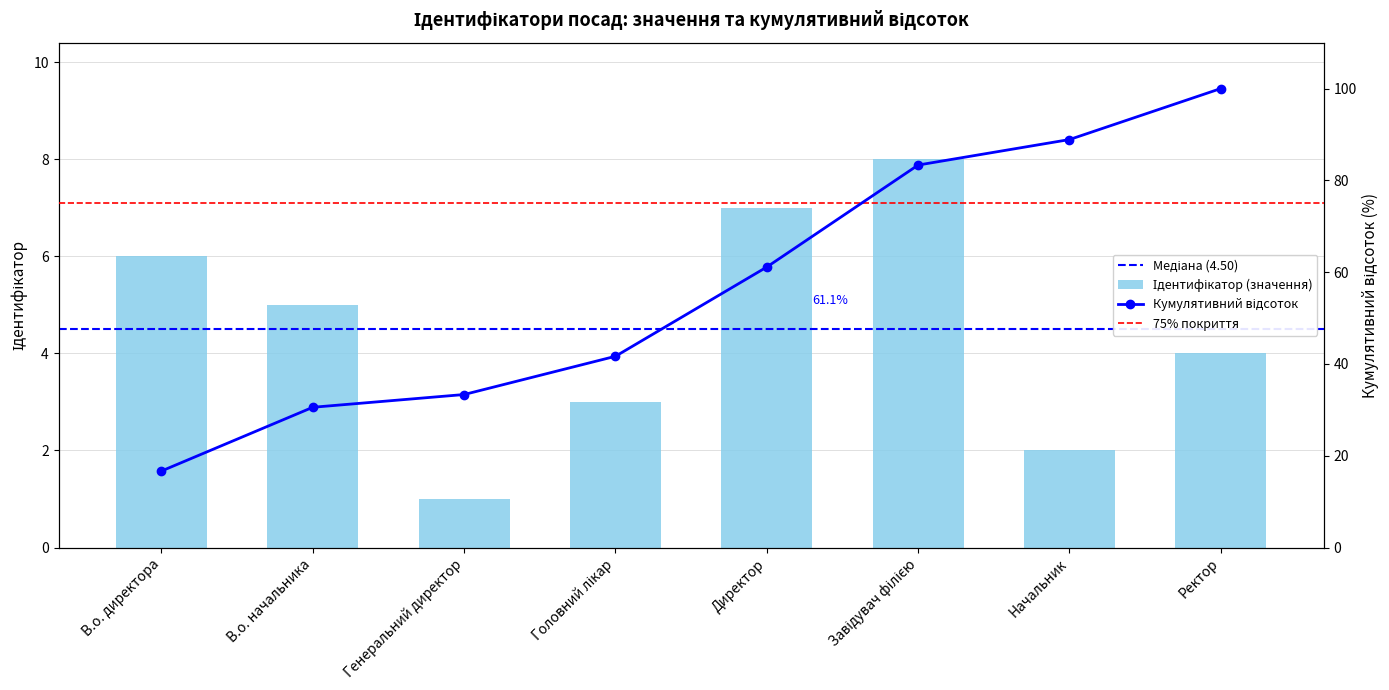

The value at Ректор is 4. True or false?

True